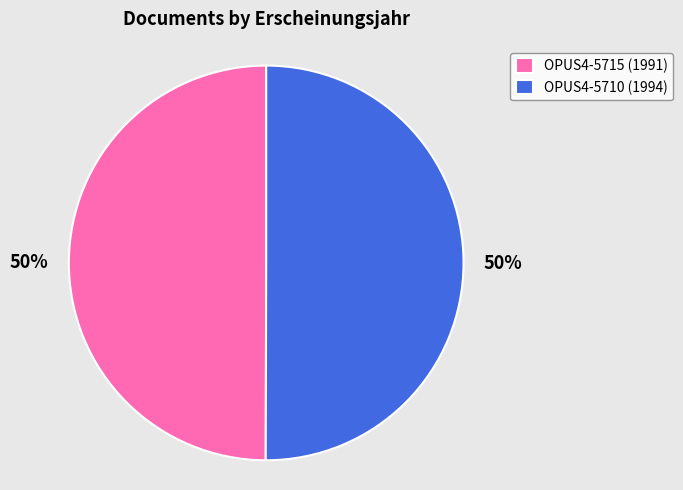

What is the ratio of the value at OPUS4-5715 to the value at OPUS4-5710?

1.0